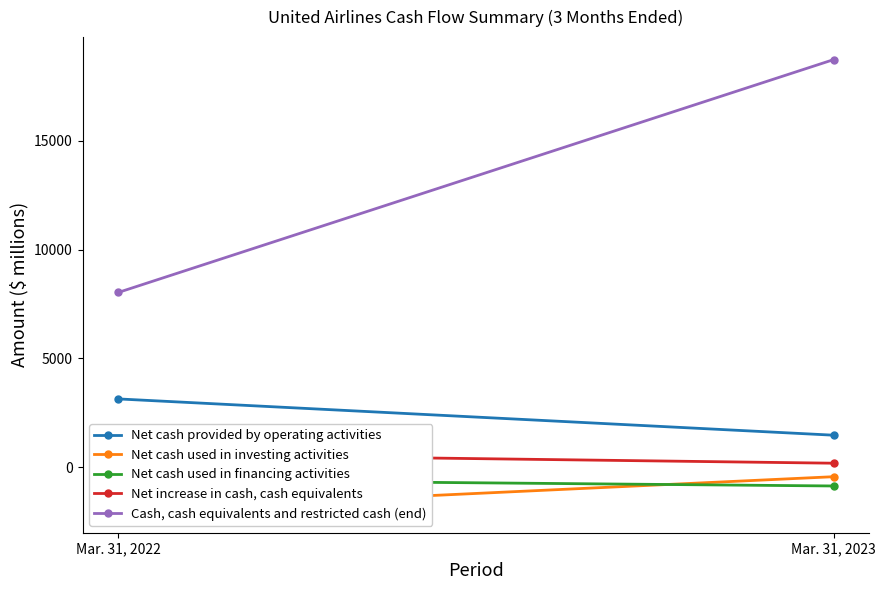

Reading right to left, transcribe all the data shown in this chart.

Net cash provided by operating activities: Mar. 31, 2023=1476	Mar. 31, 2022=3142
Net cash used in investing activities: Mar. 31, 2023=-430	Mar. 31, 2022=-1968
Net cash used in financing activities: Mar. 31, 2023=-856	Mar. 31, 2022=-563
Net increase in cash, cash equivalents: Mar. 31, 2023=190	Mar. 31, 2022=611
Cash, cash equivalents and restricted cash (end): Mar. 31, 2023=18723	Mar. 31, 2022=8032